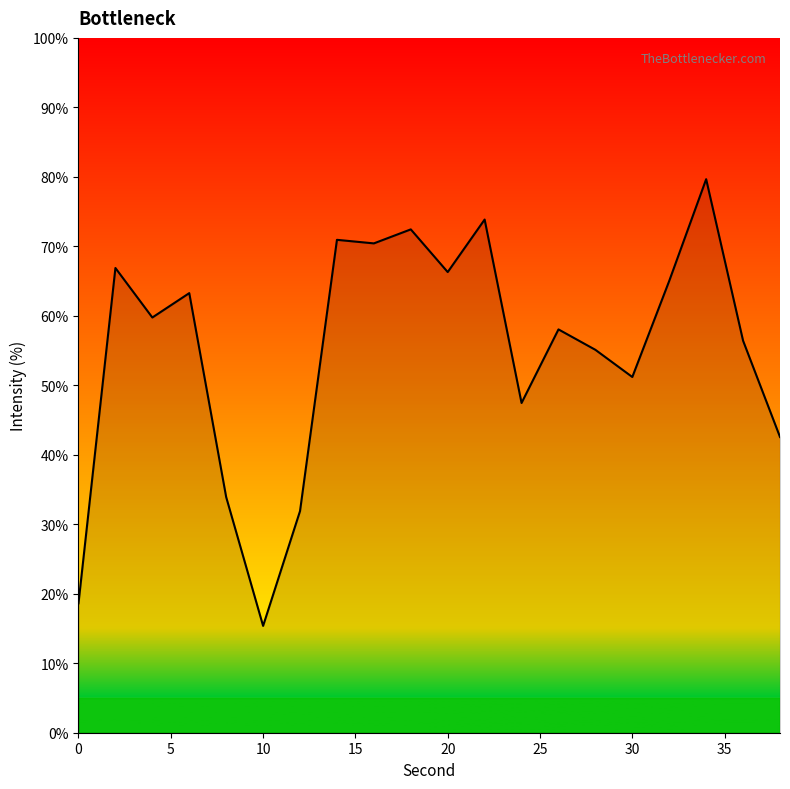

What is the greatest value displayed?

79.7